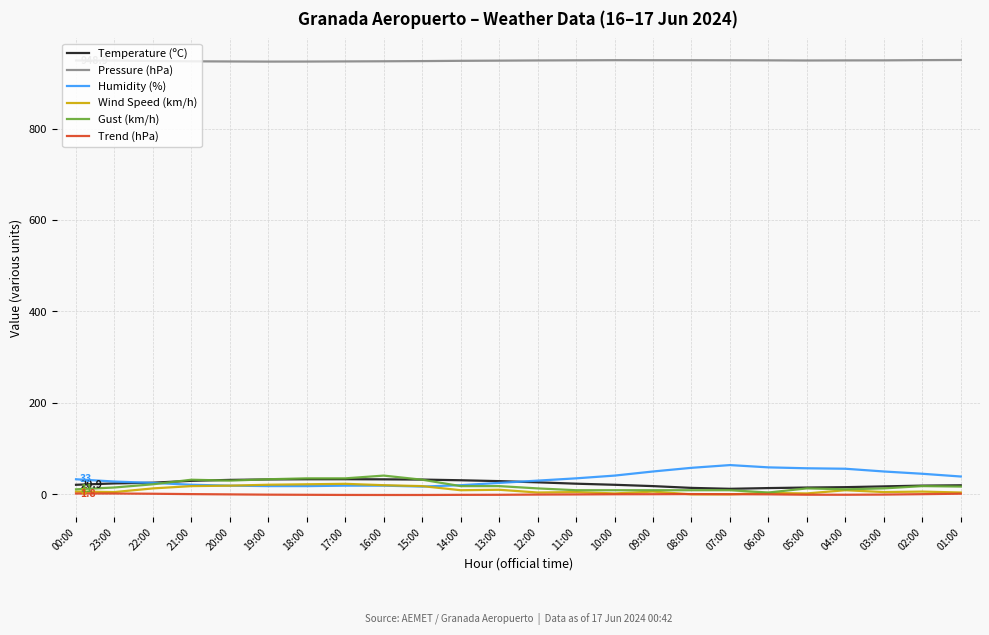

What is the maximum value for Pressure (hPa)?

950.0